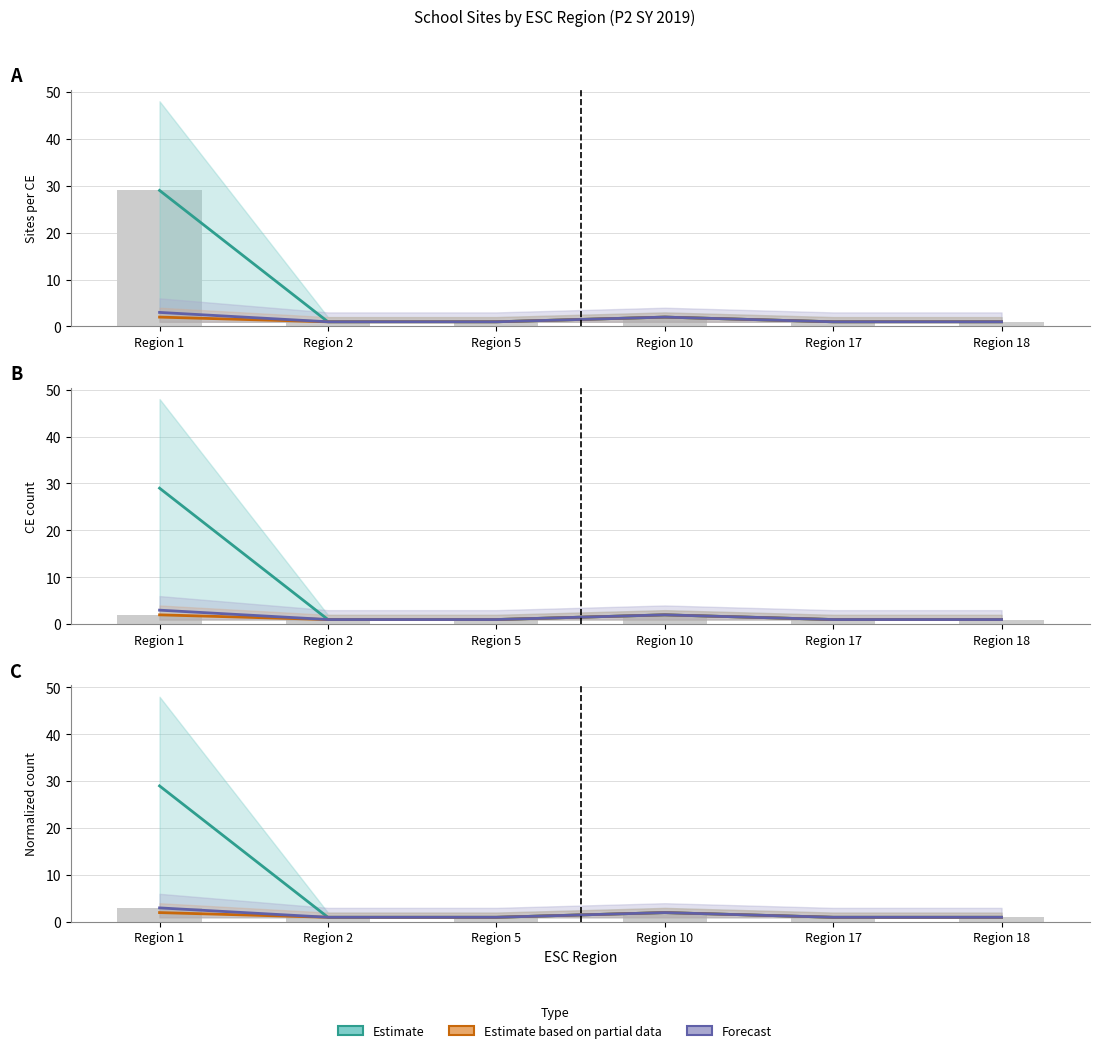

What is the difference between the Sites per CE (mid) values at Region 10 and Region 5?

1